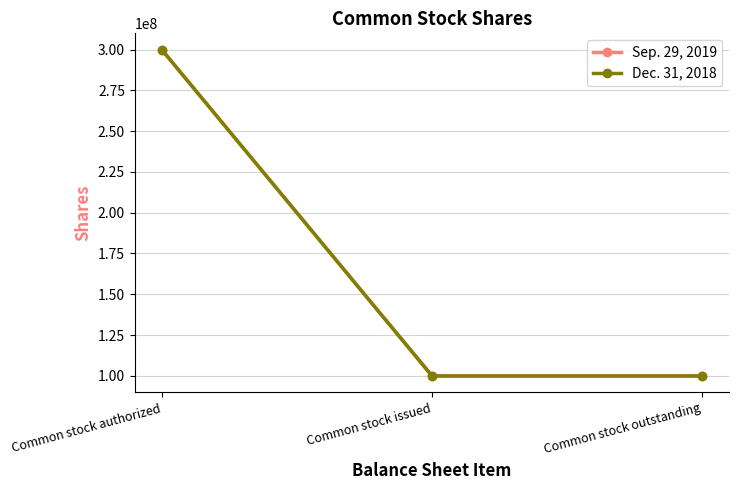

Which category has the highest value in the Sep. 29, 2019 series?

Common stock authorized